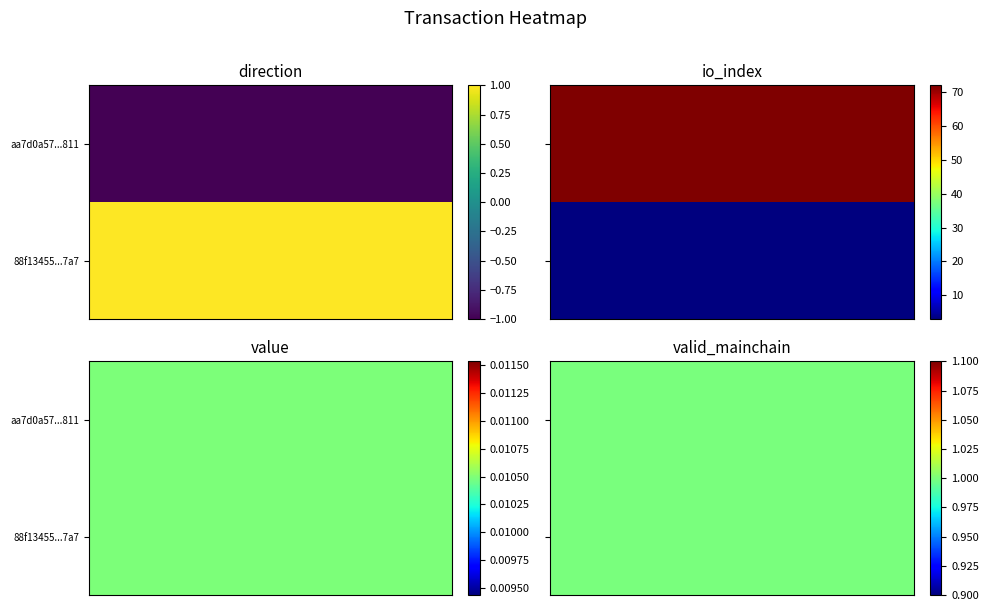

Which label corresponds to the largest value in the chart?

io_index